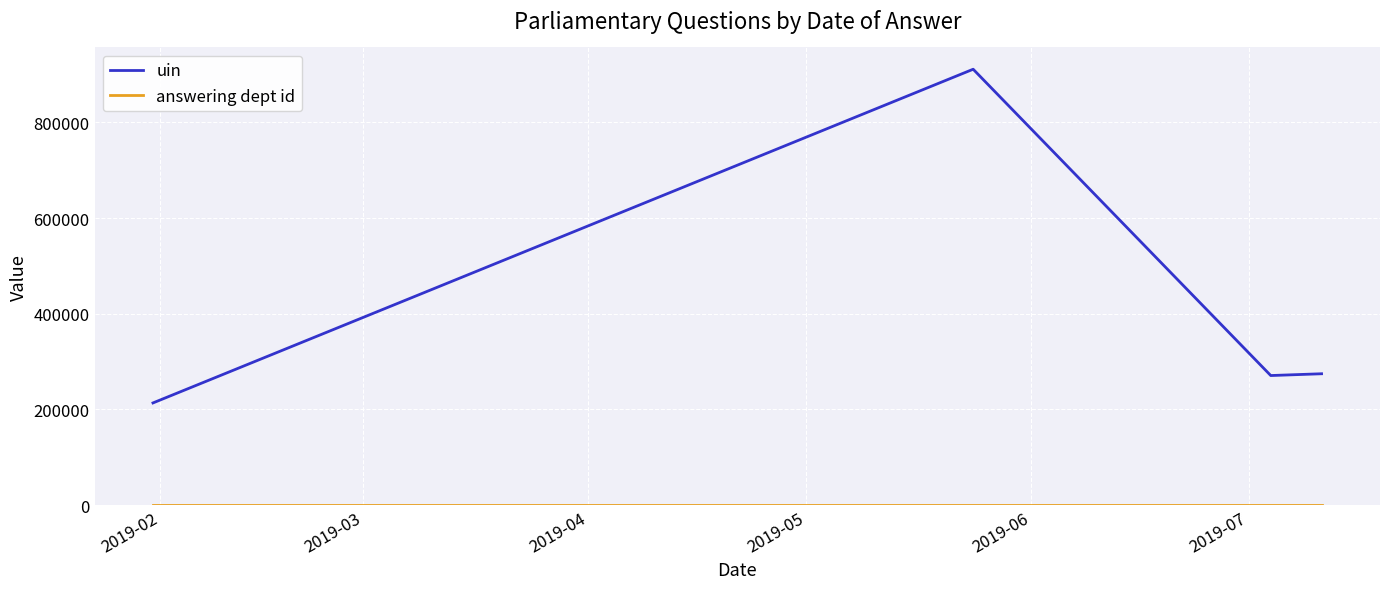

What is the greatest value displayed?

911079